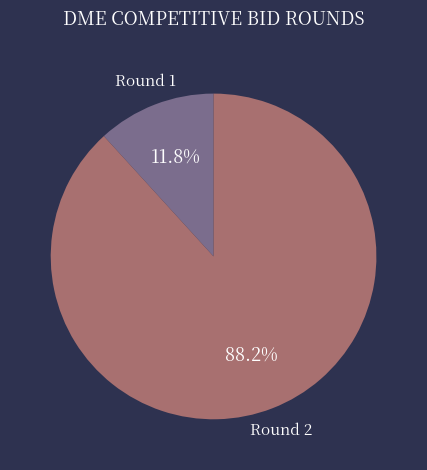

Is there a majority slice in this chart?

Yes